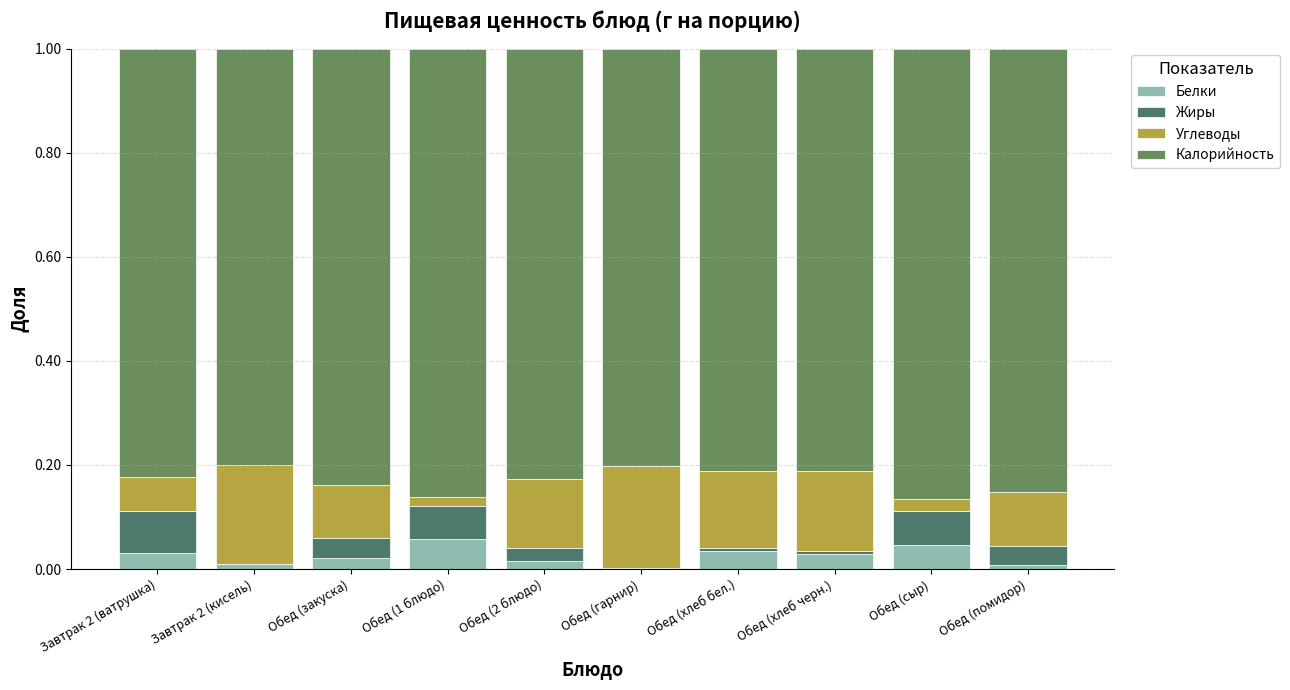

What is the sum of all Калорийность values?

8.3